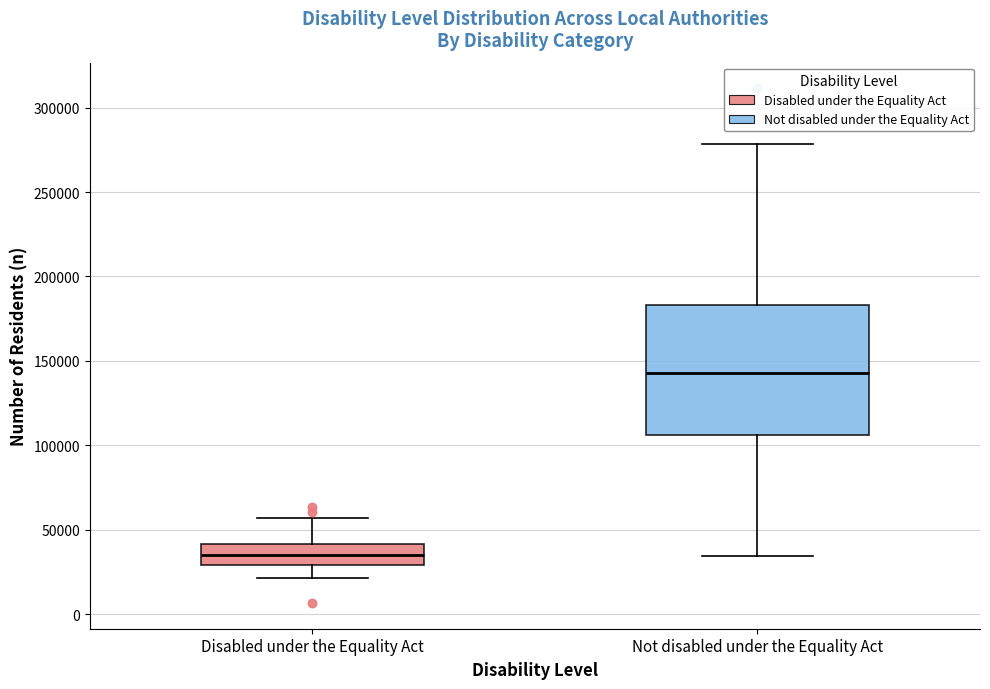

Reading left to right, transcribe this box plot: for each box, give where its median line is, the range the box spans, and where its two whiskers end, as read against the y-axis. The values are not printed on the chart, so give them approximately, as read against the axis.

Disabled under the Equality Act: median 35000, box 30000 to 40000, whiskers 20000 to 55000
Not disabled under the Equality Act: median 145000, box 105000 to 185000, whiskers 35000 to 280000